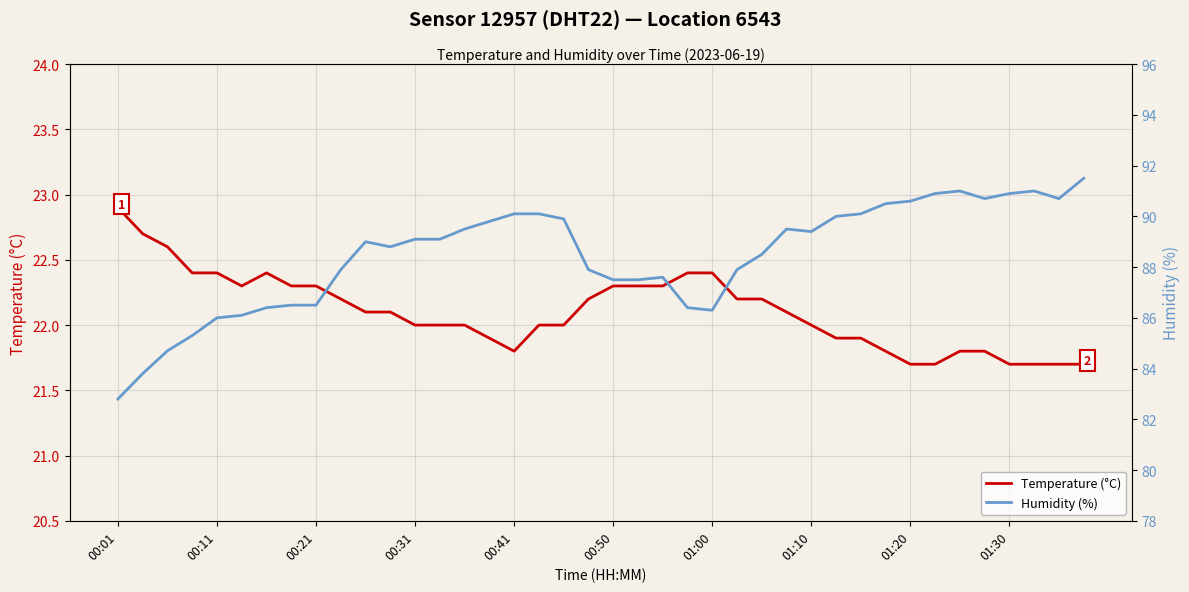

What is the highest value of the Temperature (°C) series?

22.9